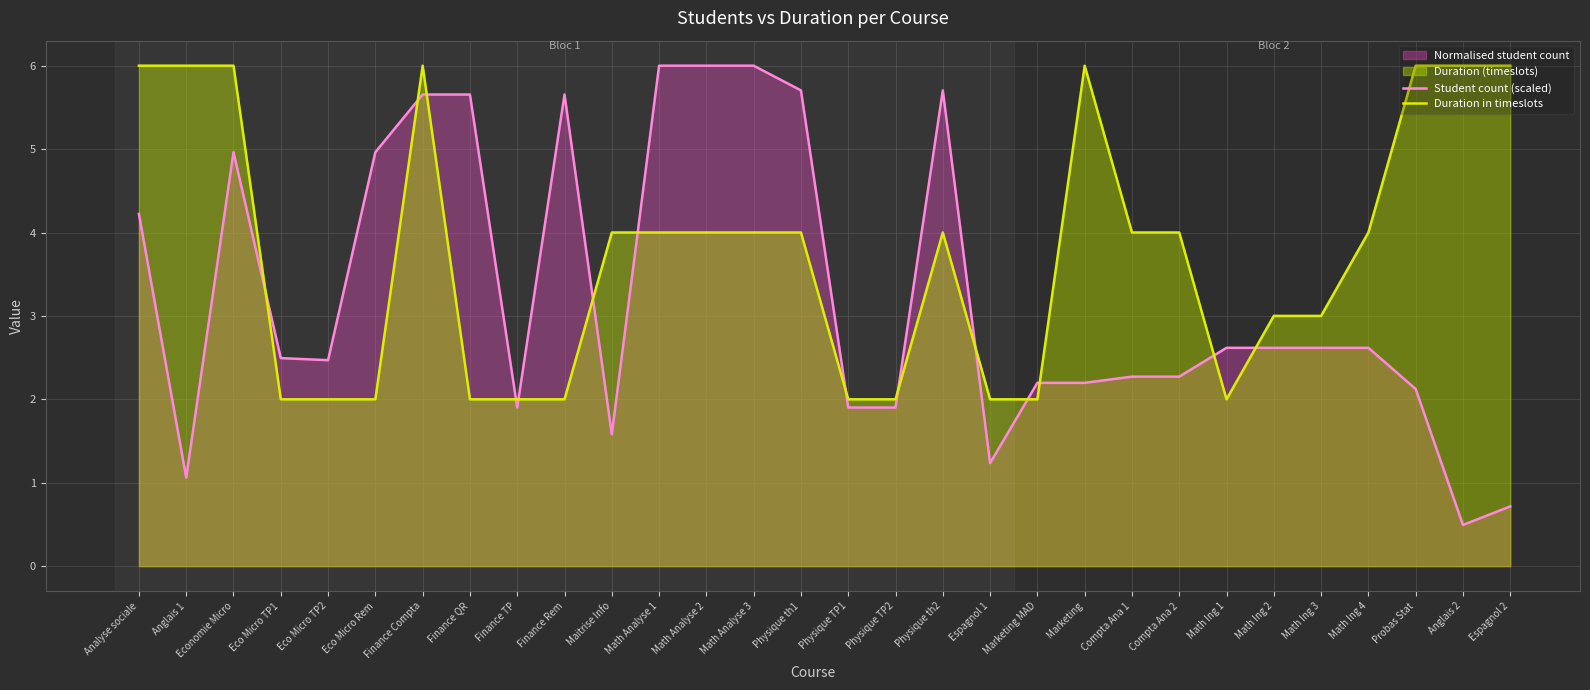

Is the value of Student count (scaled) at Espagnol 2 greater than the value of Duration in timeslots at Espagnol 1?

No